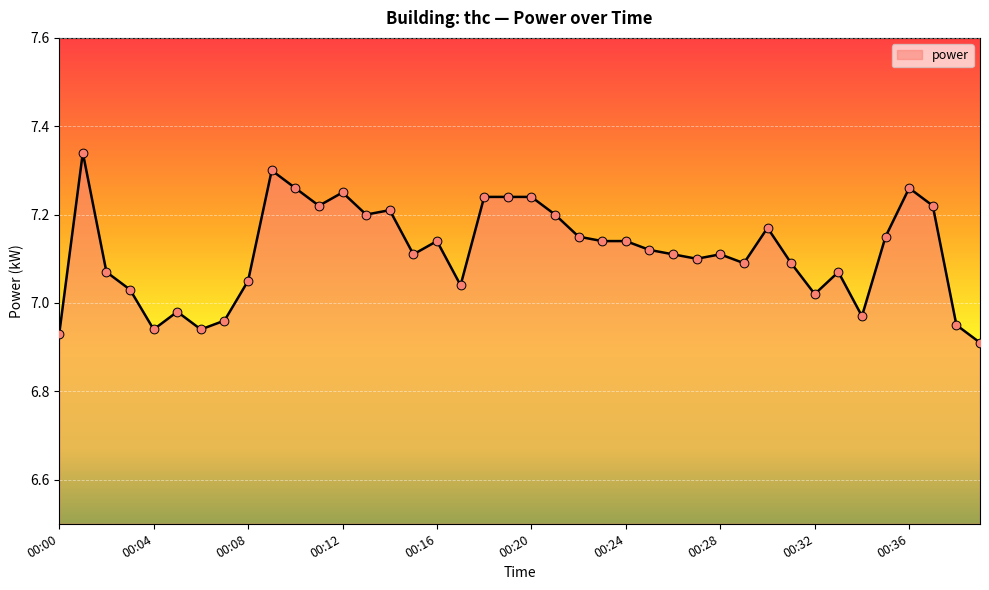

What is the difference between the maximum and minimum values?

0.4